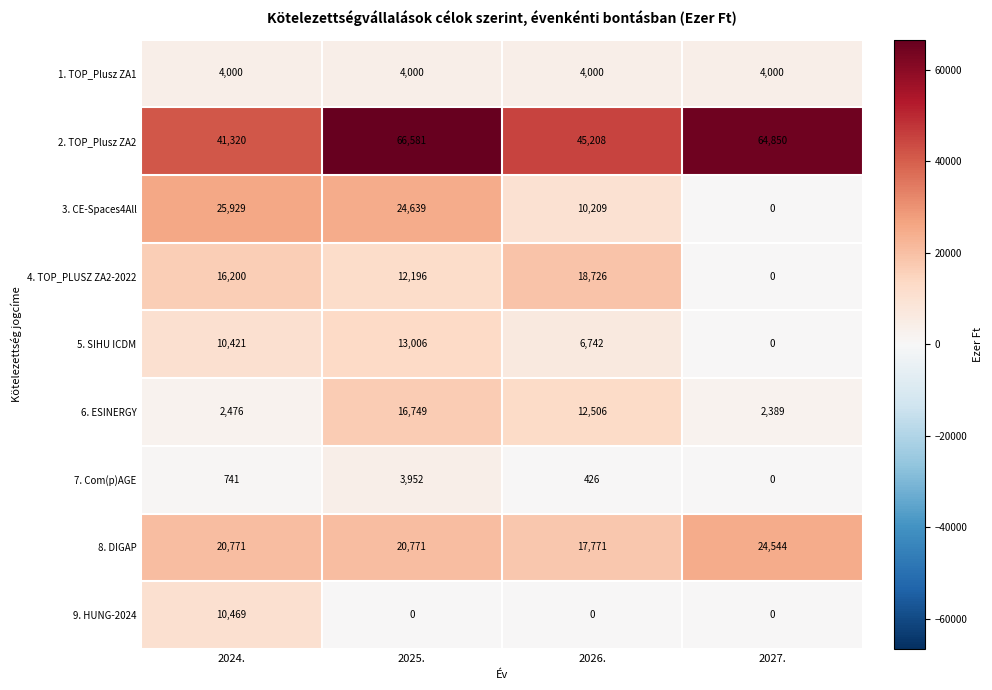

What is the sum of all 7. Com(p)AGE values?

5119